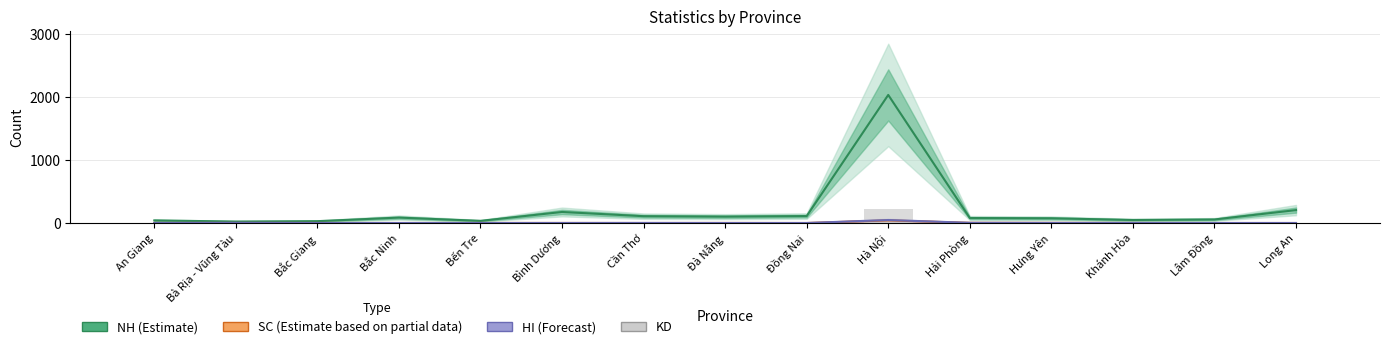

Does the chart contain any negative values?

No